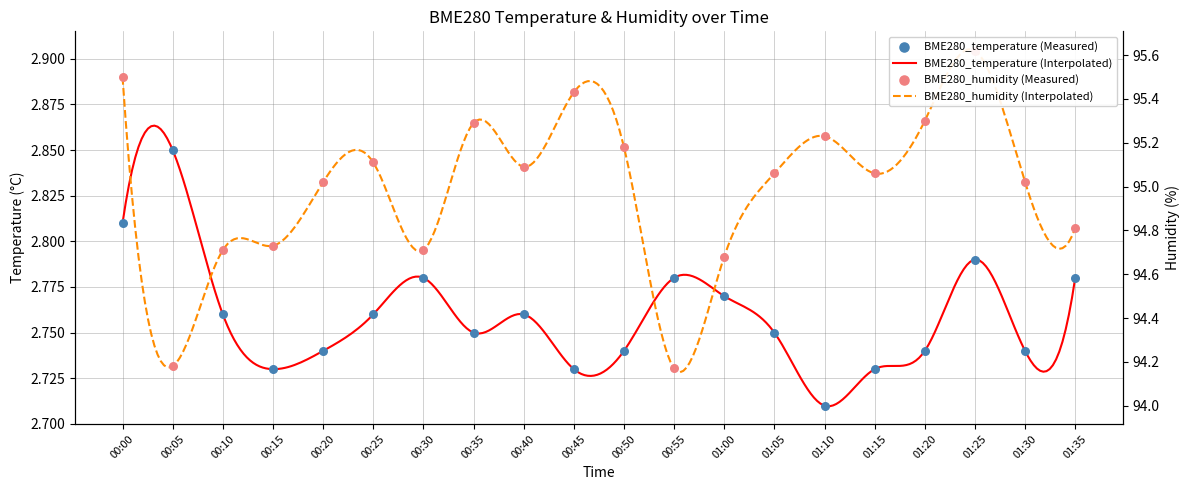

Which series reaches the minimum Y coordinate?

BME280_temperature